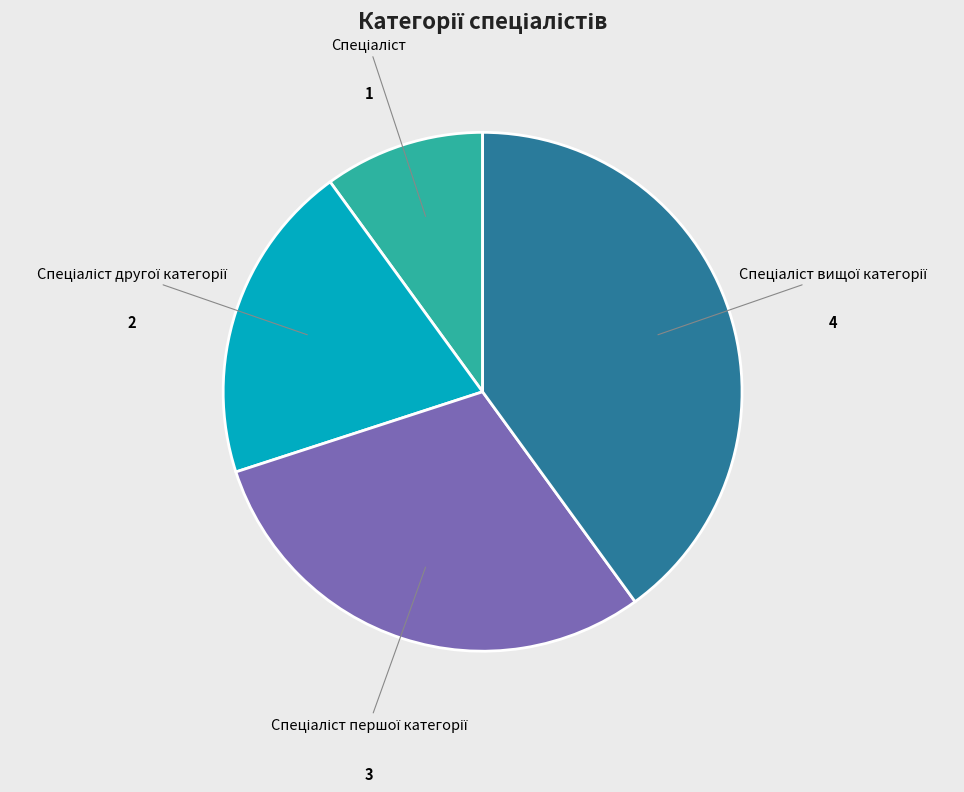

Is there a majority slice in this chart?

No